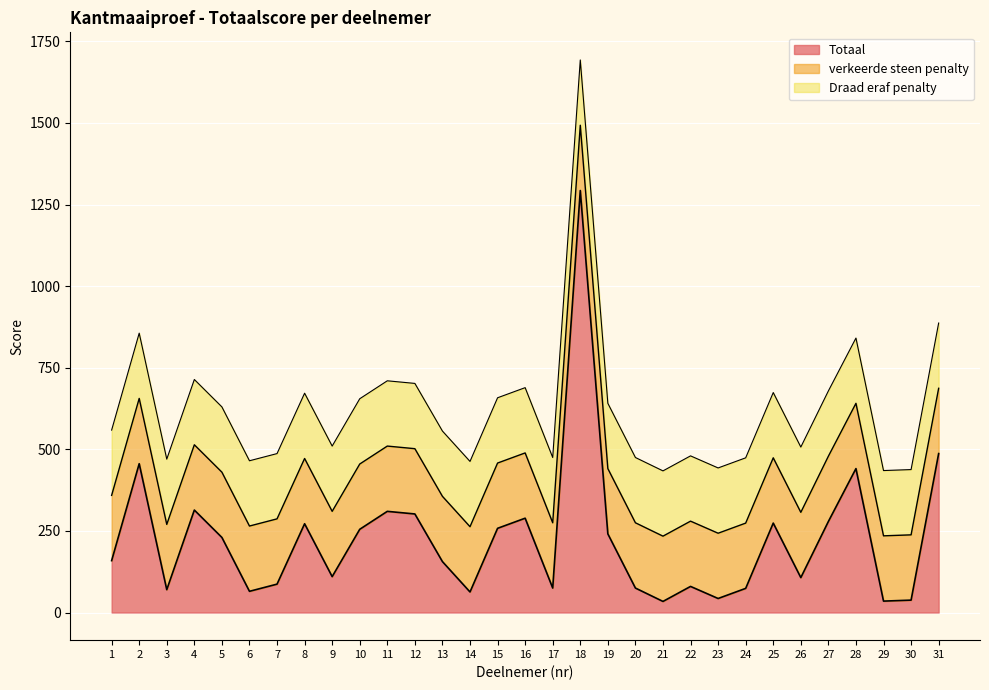

What is the approximate value of Totaal at 25?

274